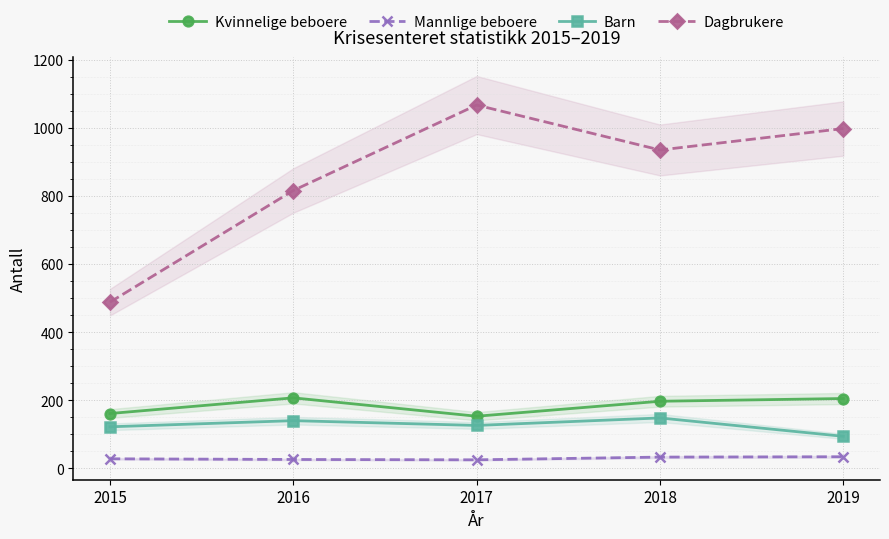

At which label is Kvinnelige beboere closest to 180?

2018